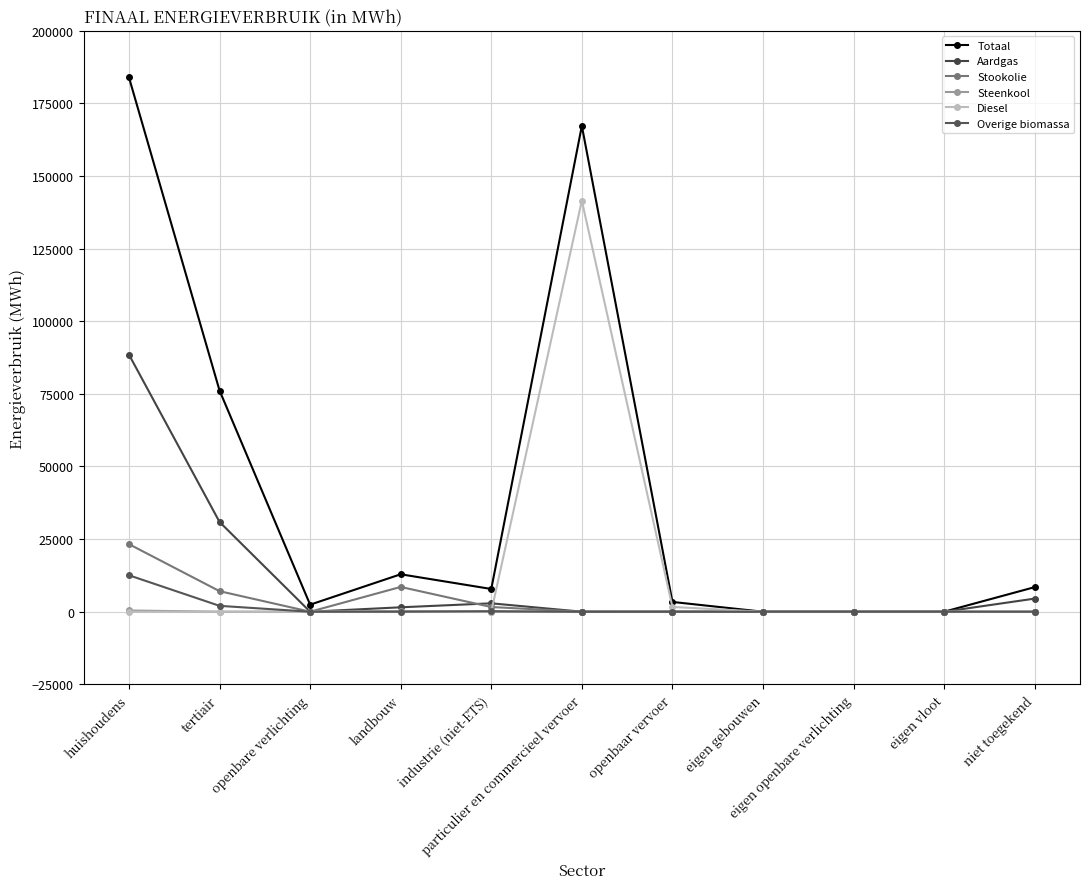

True or false: Steenkool and Aardgas cross at least once.

False